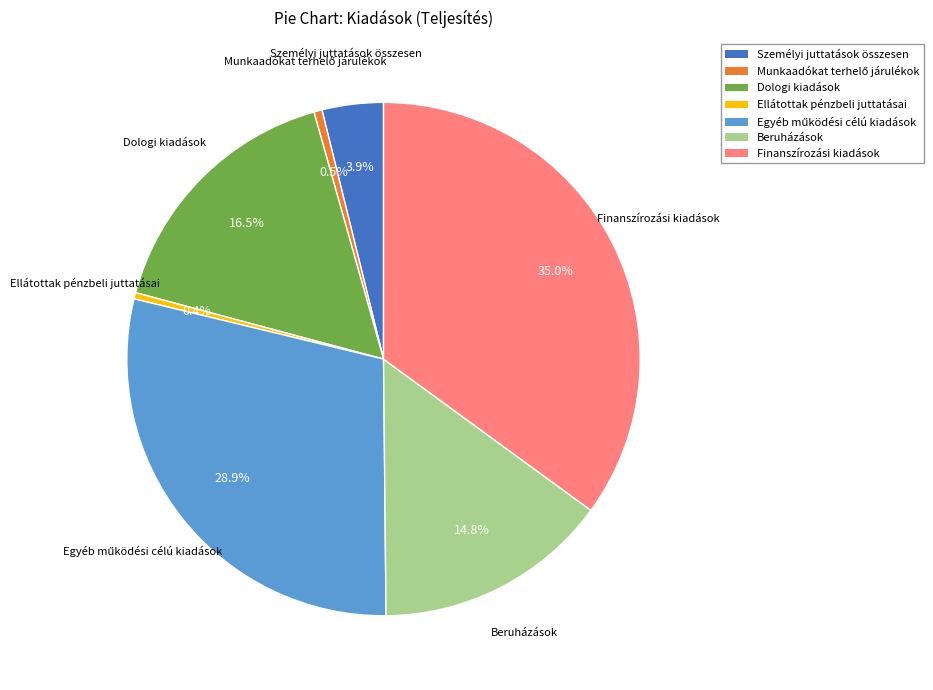

Which category has the biggest portion of the pie?

Finanszírozási kiadások